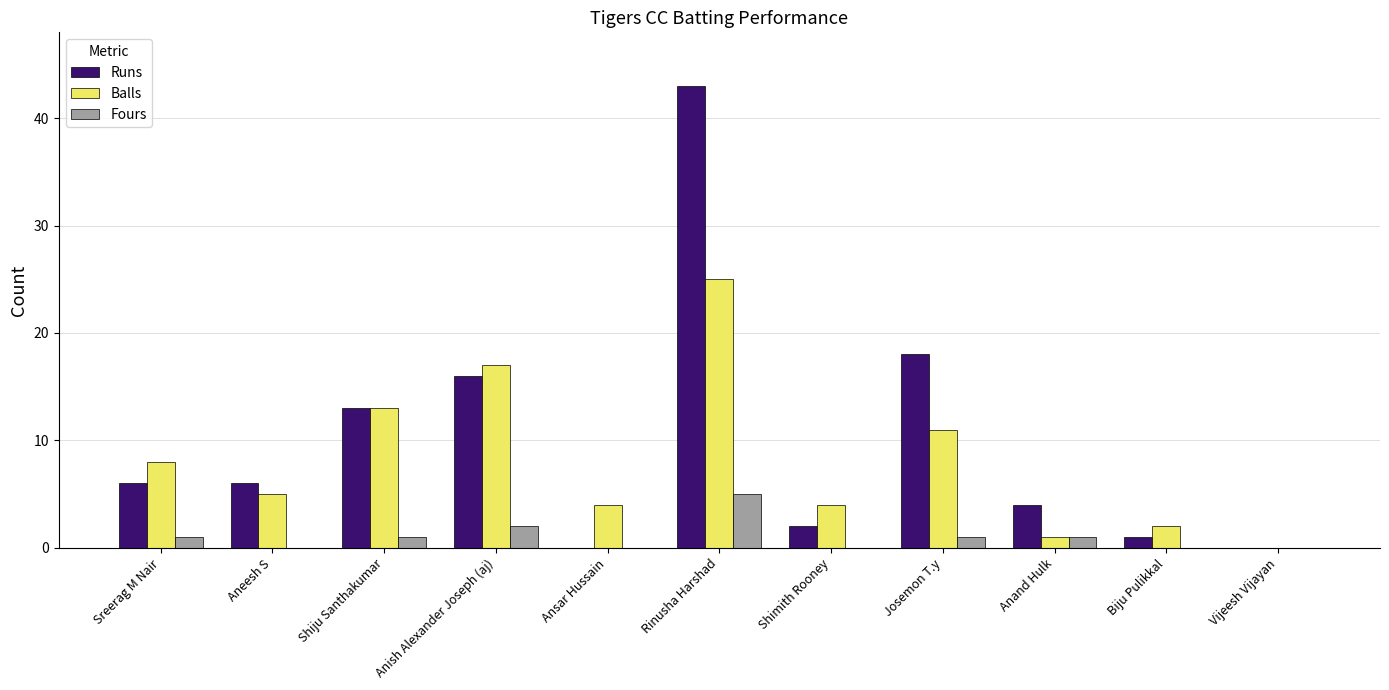

What is the approximate value of Balls at Josemon T.y?

11